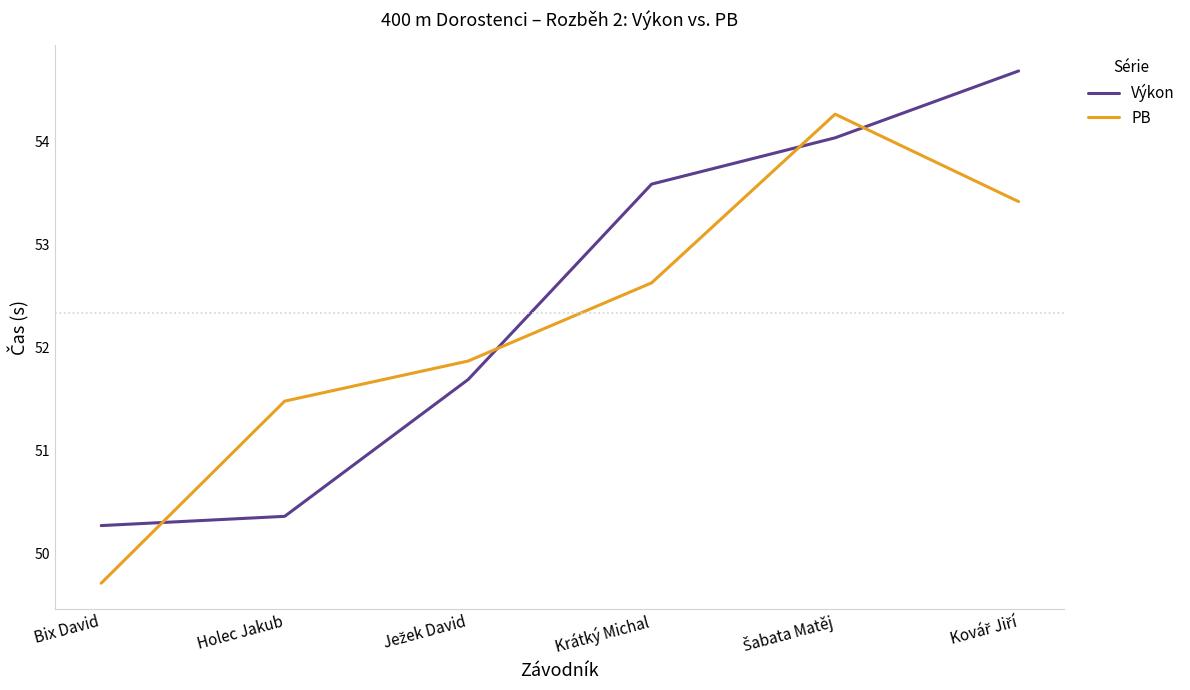

Which category has the lowest value across all series?

Bix David